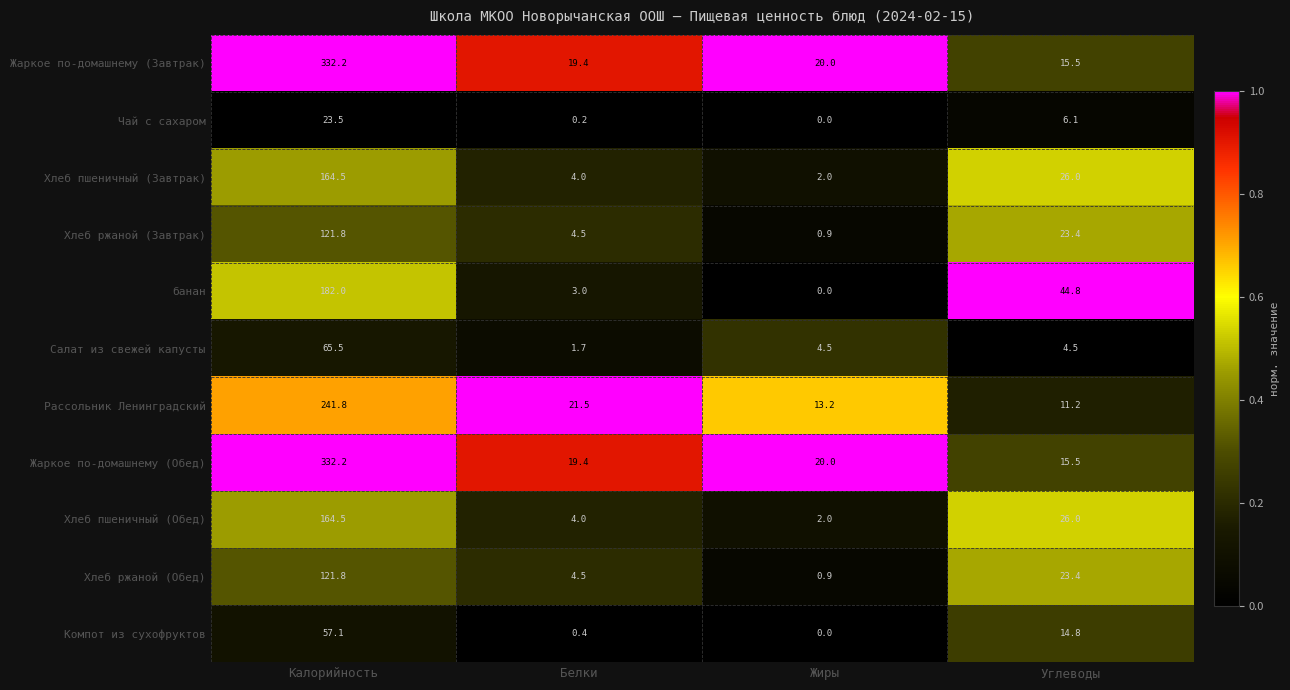

What is the total value across all series at Калорийность?

1806.9